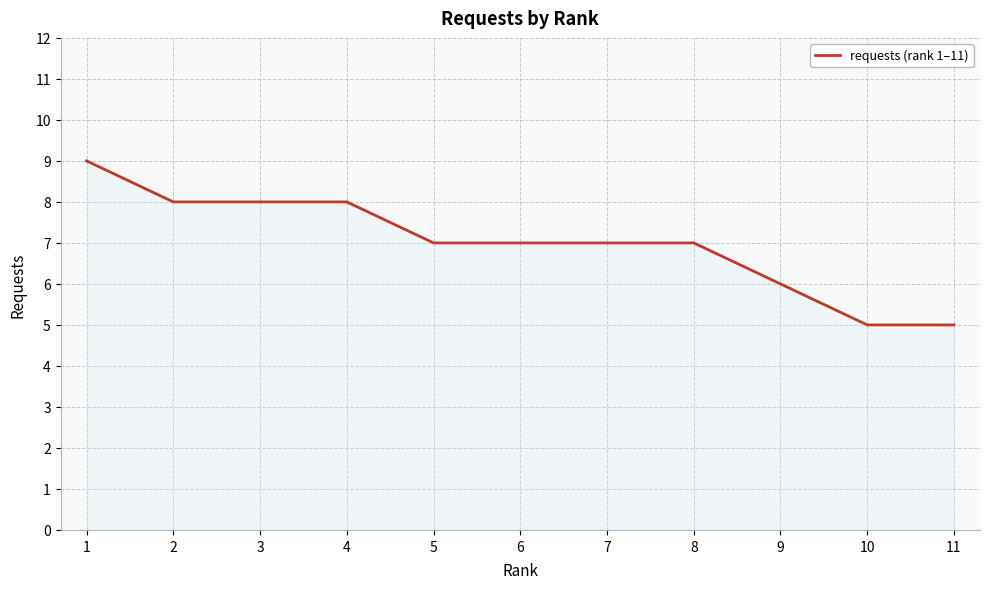

What is the difference between the maximum and minimum values?

4